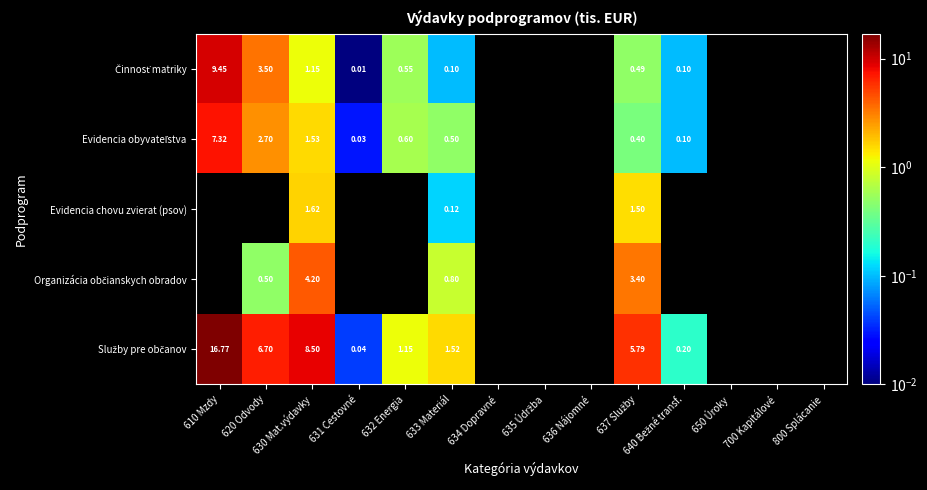

What is the maximum value shown in the chart?

16.8